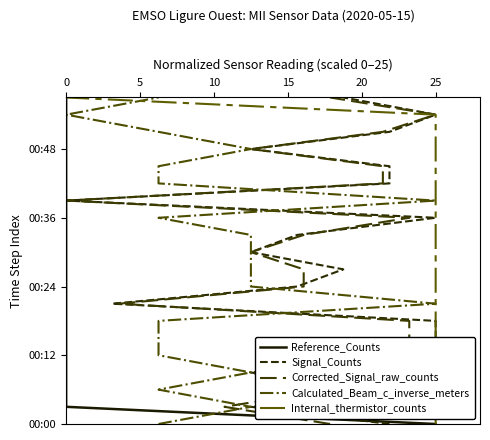

True or false: Signal_Counts and Reference_Counts intersect in this chart.

False